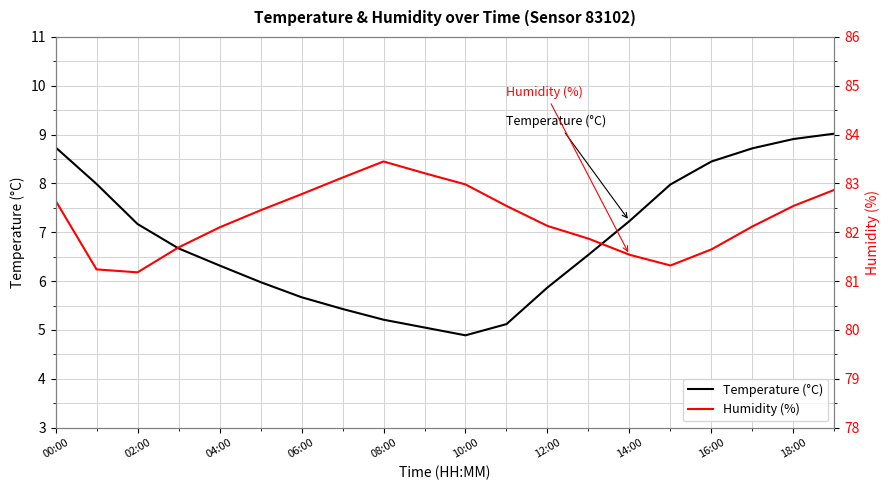

True or false: Temperature (°C) has a value of 2.7 at 04:00.

False